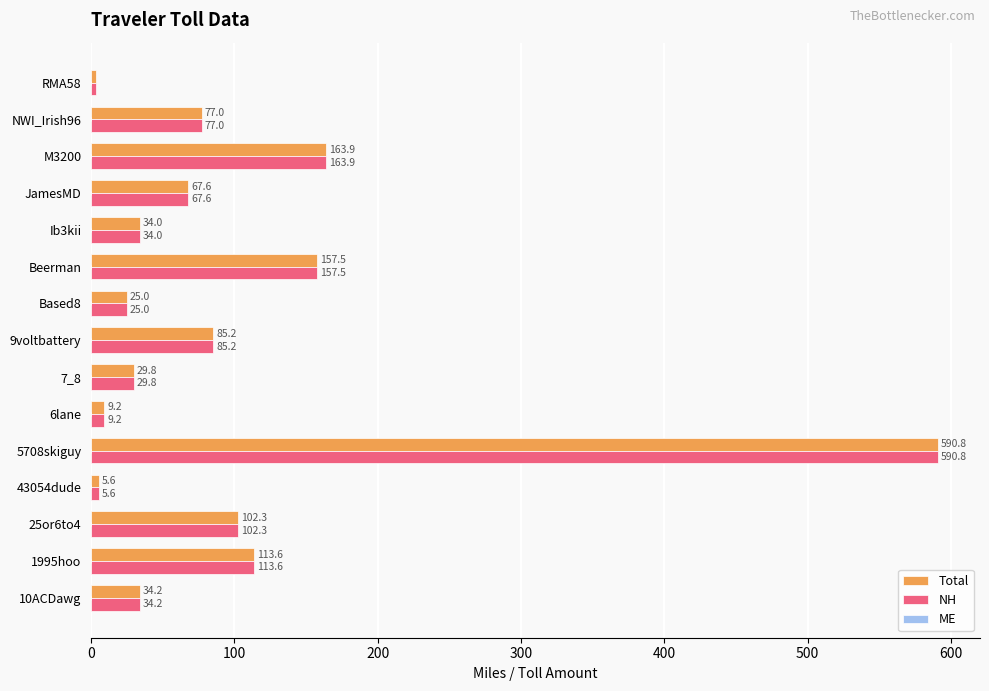

At which category is the sum across all series the highest?

5708skiguy